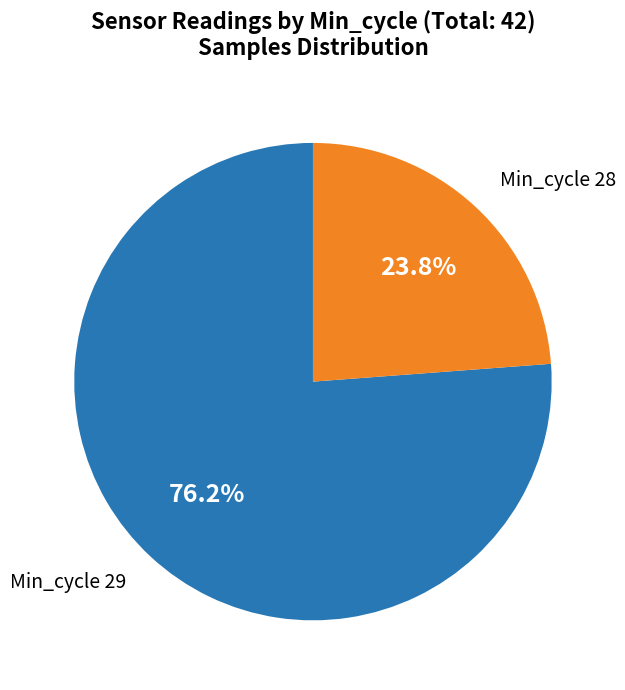

Does any single category account for the majority?

Yes